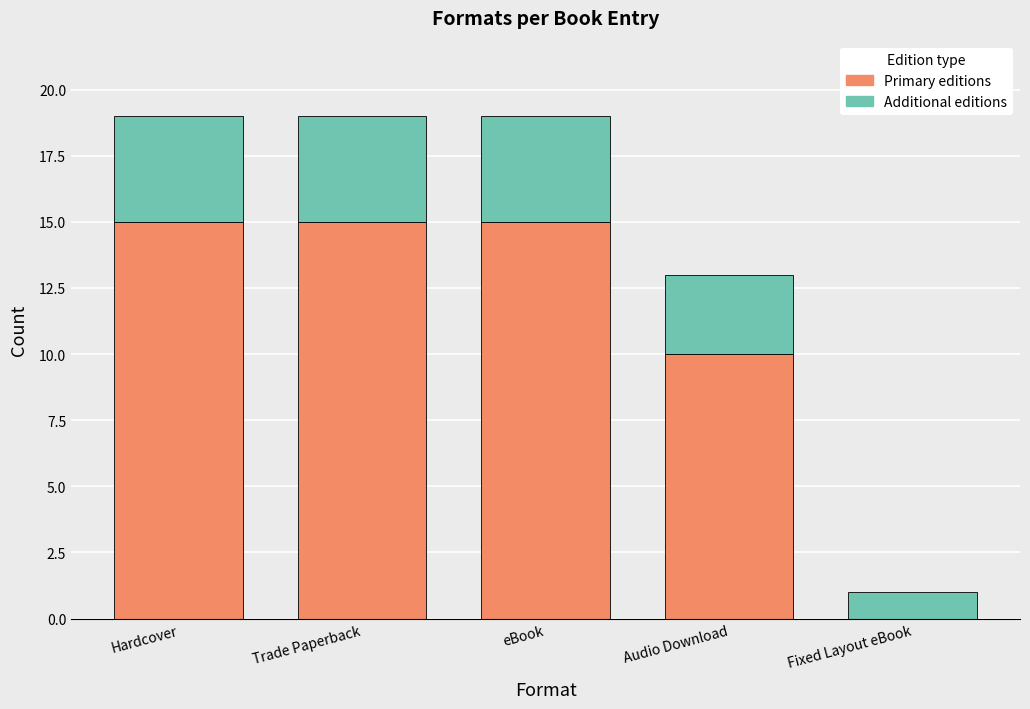

Is it true that Primary editions equals 26 at Trade Paperback?

False